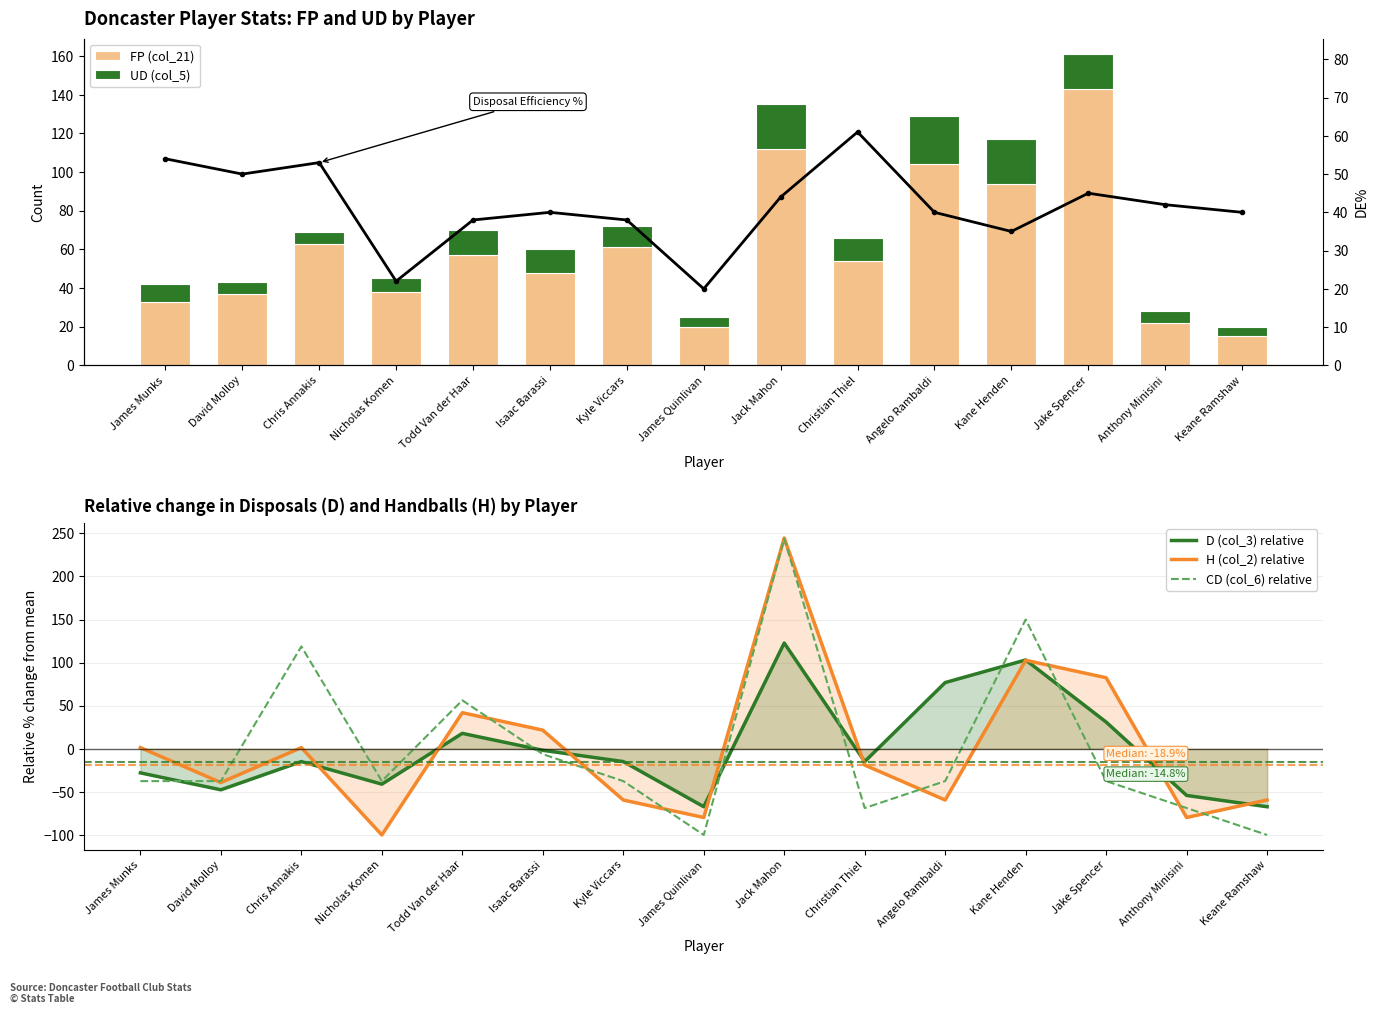

How many values in CD (col_6) relative are above zero?

4